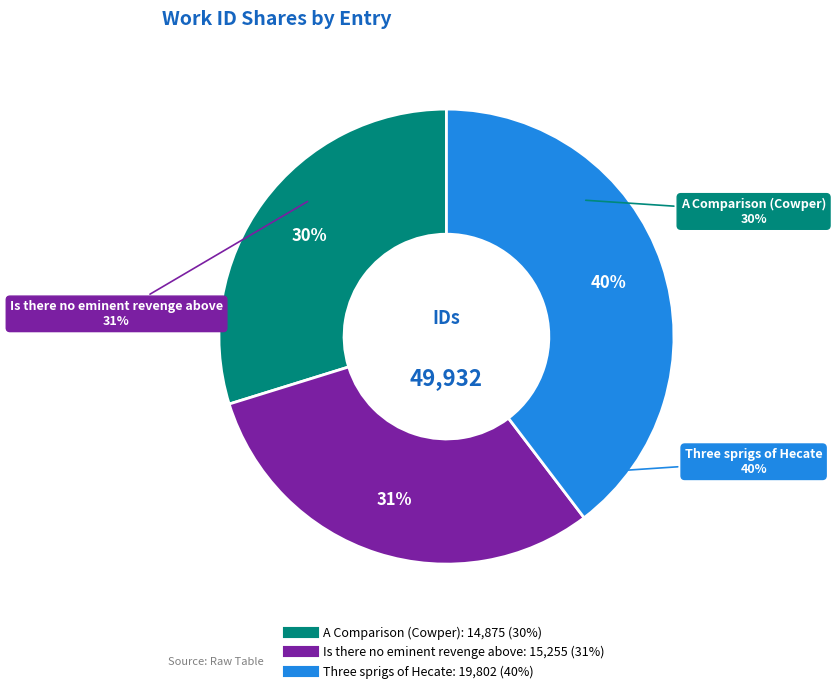

The Three sprigs of Hecate slice represents 40% of the pie. True or false?

True